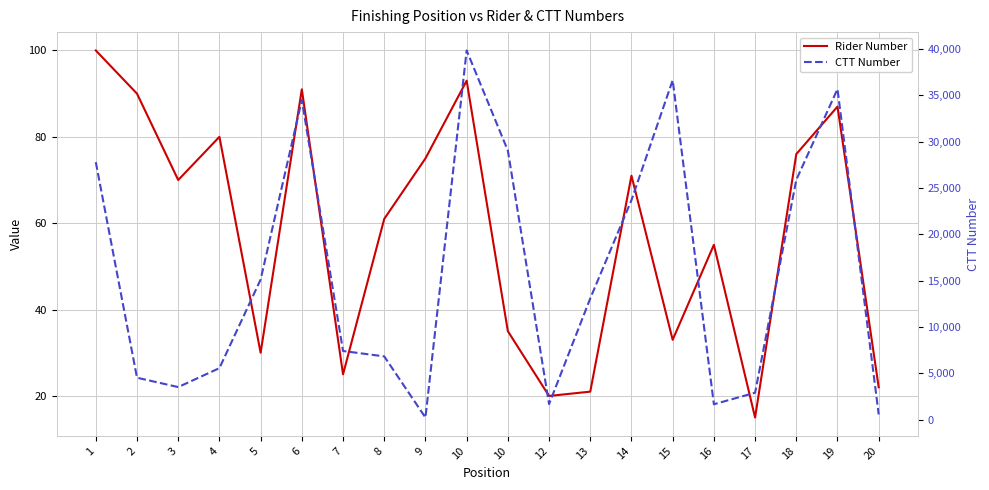

What is the difference between the maximum and minimum values in the CTT Number series?

39592